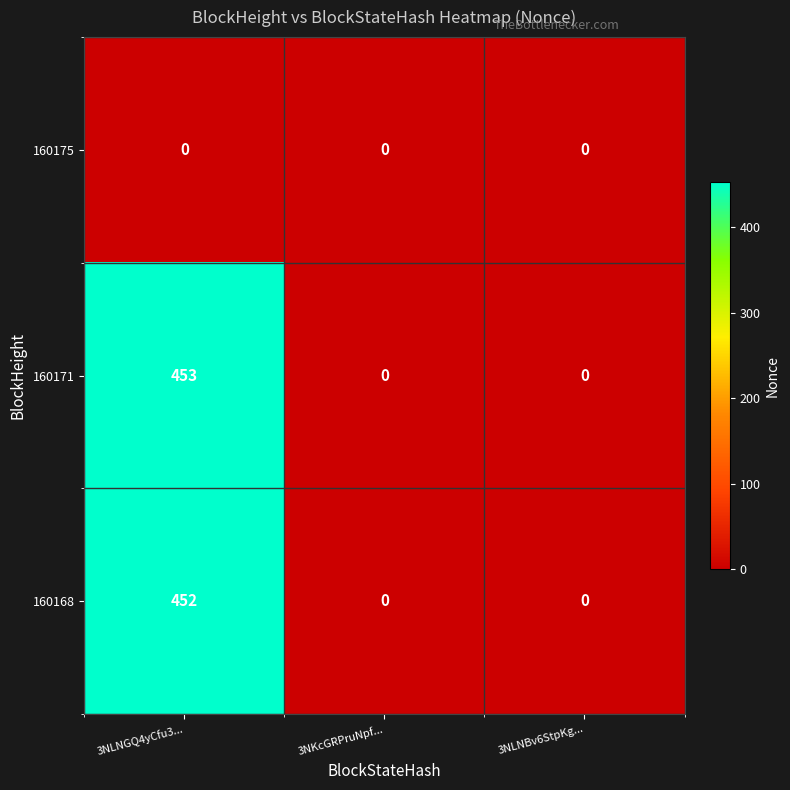

What is the total value across all series at 3NLNGQ4yCfu3...?

905